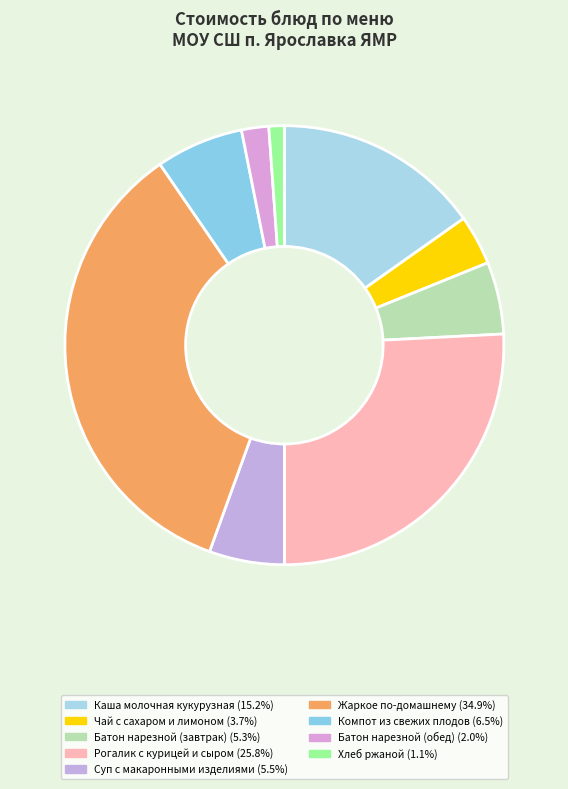

Which has a higher value, Хлеб ржаной or Жаркое по-домашнему?

Жаркое по-домашнему